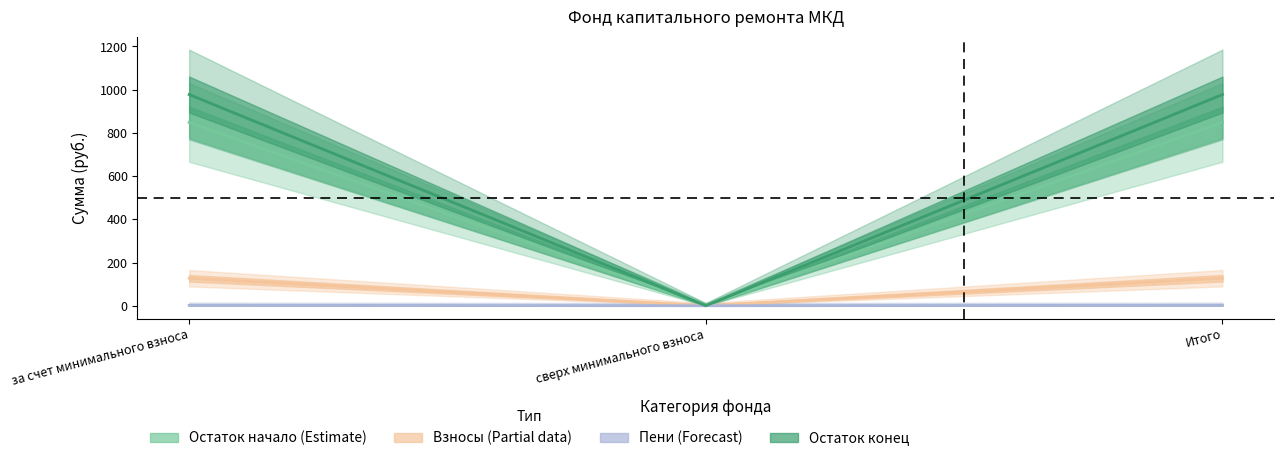

What is the highest value of the Пени series?

1.8